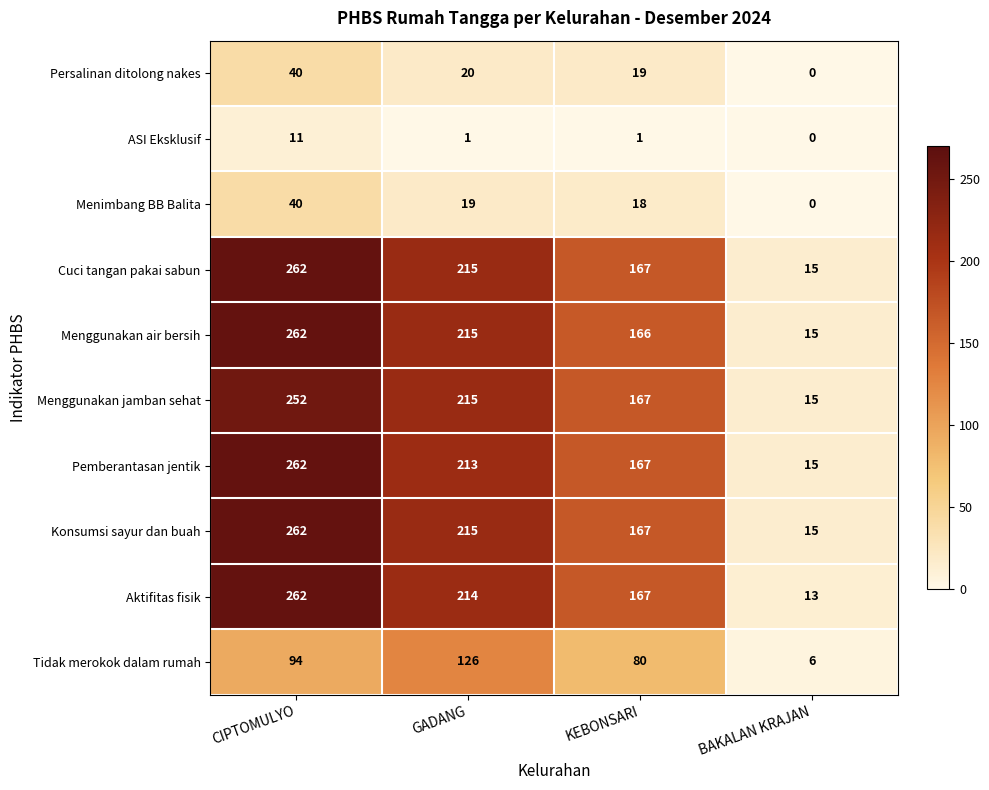

List the labels in order of Konsumsi sayur dan buah value, smallest first.

BAKALAN KRAJAN, KEBONSARI, GADANG, CIPTOMULYO